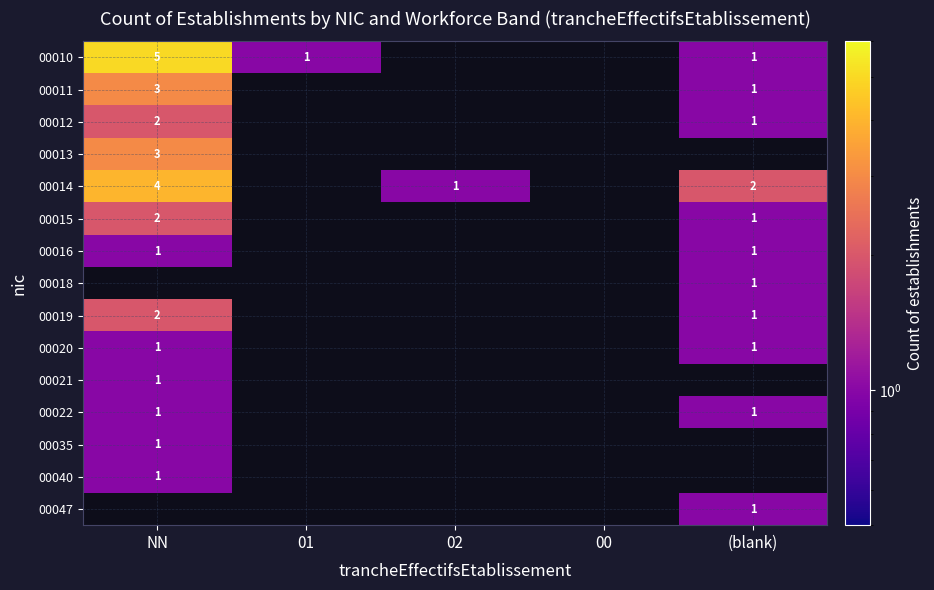

Is it true that 00016 equals 2 at (blank)?

False